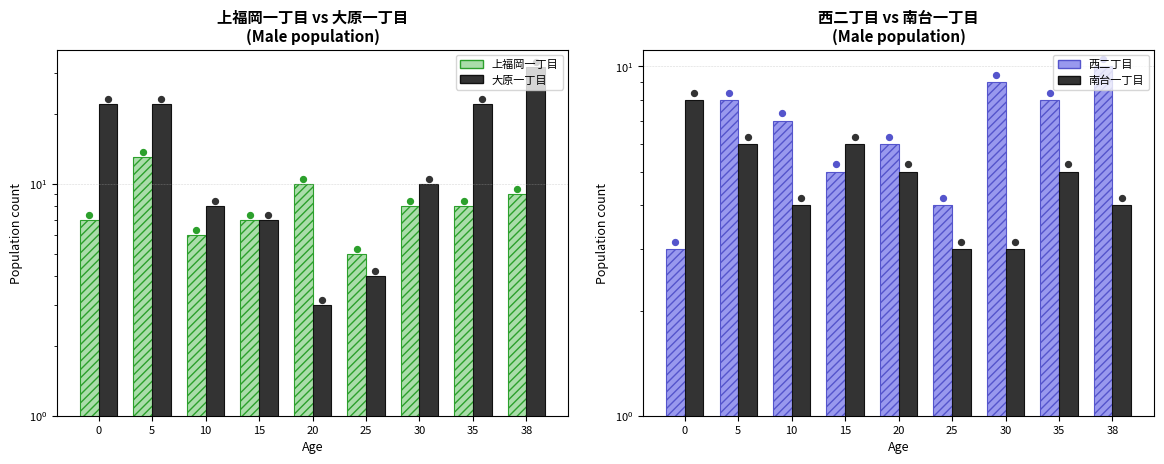

Is the value of 上福岡一丁目 at 25 greater than the value of 大原一丁目 at 15?

No